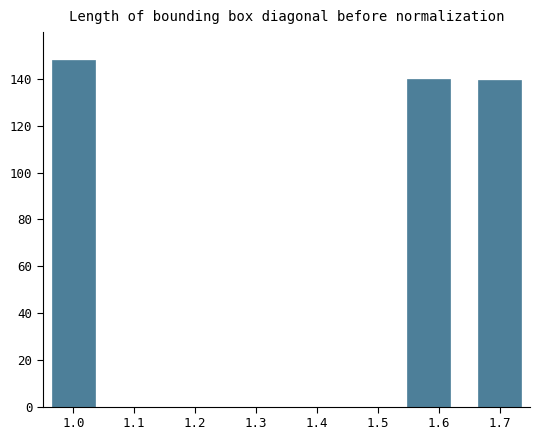

What is the value of the 1st bar from the left?

148.0